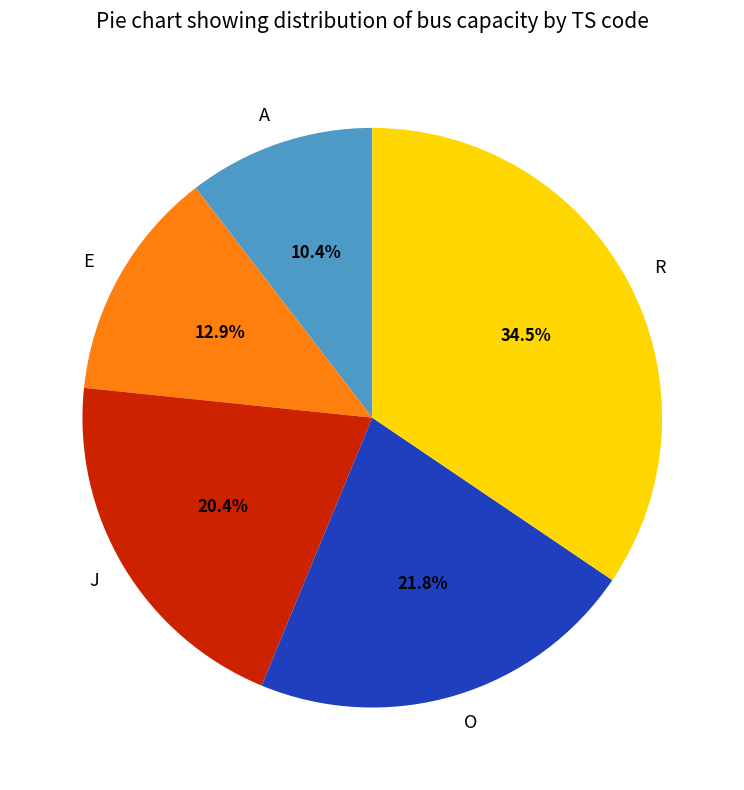

To the nearest percent, what is the difference between the largest and smallest slice percentages?

24%